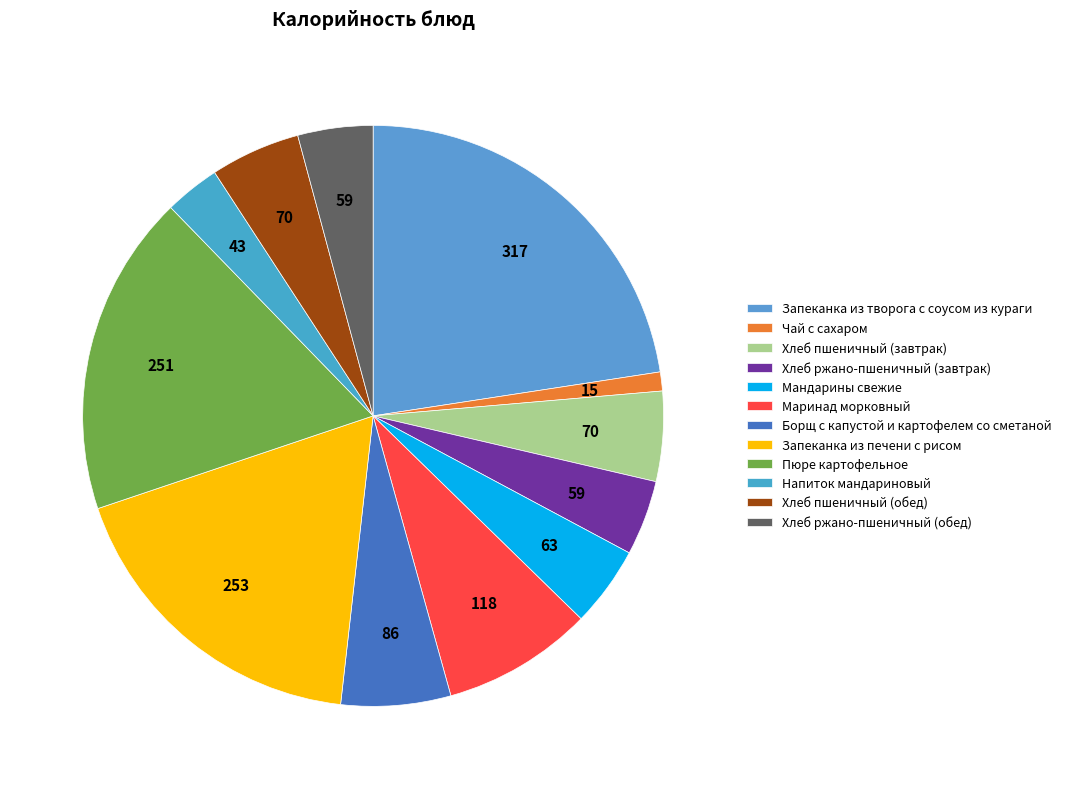

What is the smallest slice in the pie chart?

Чай с сахаром